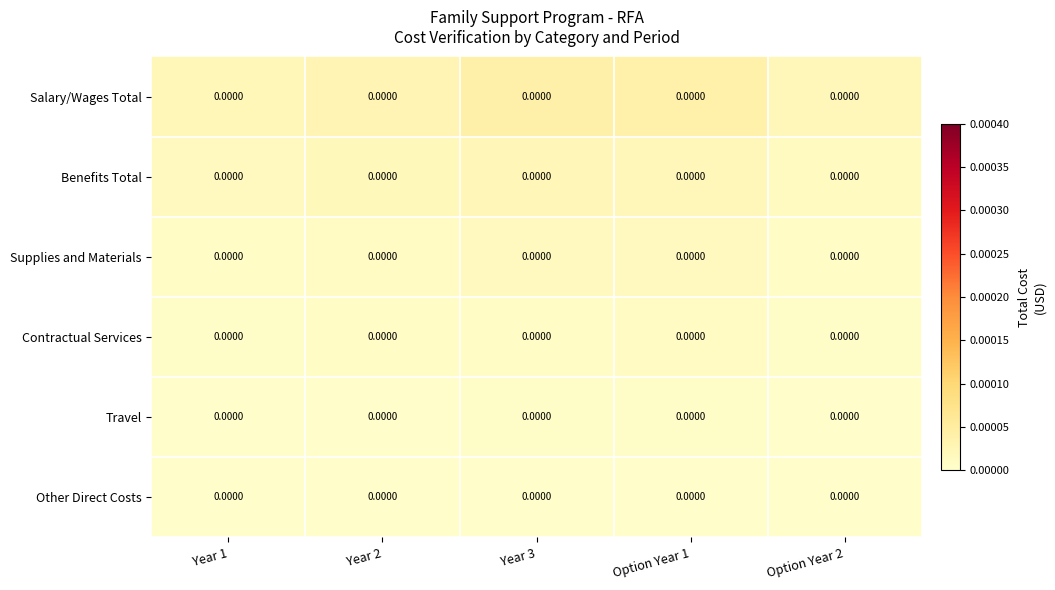

Which series has the largest range (max minus min)?

Salary/Wages Total